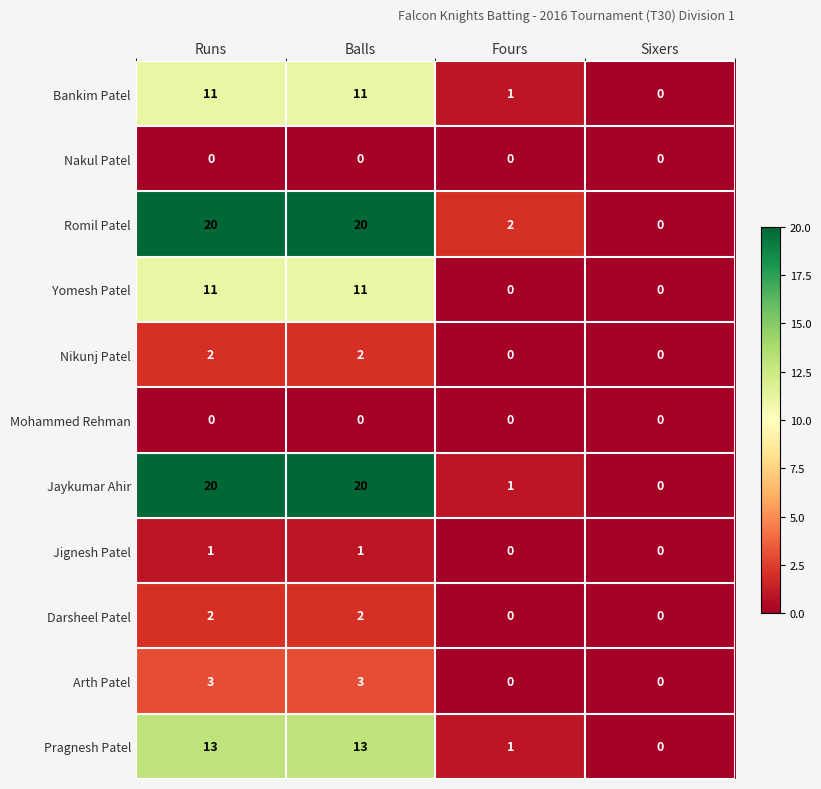

Which series changed the most between Balls and Fours?

Jaykumar Ahir